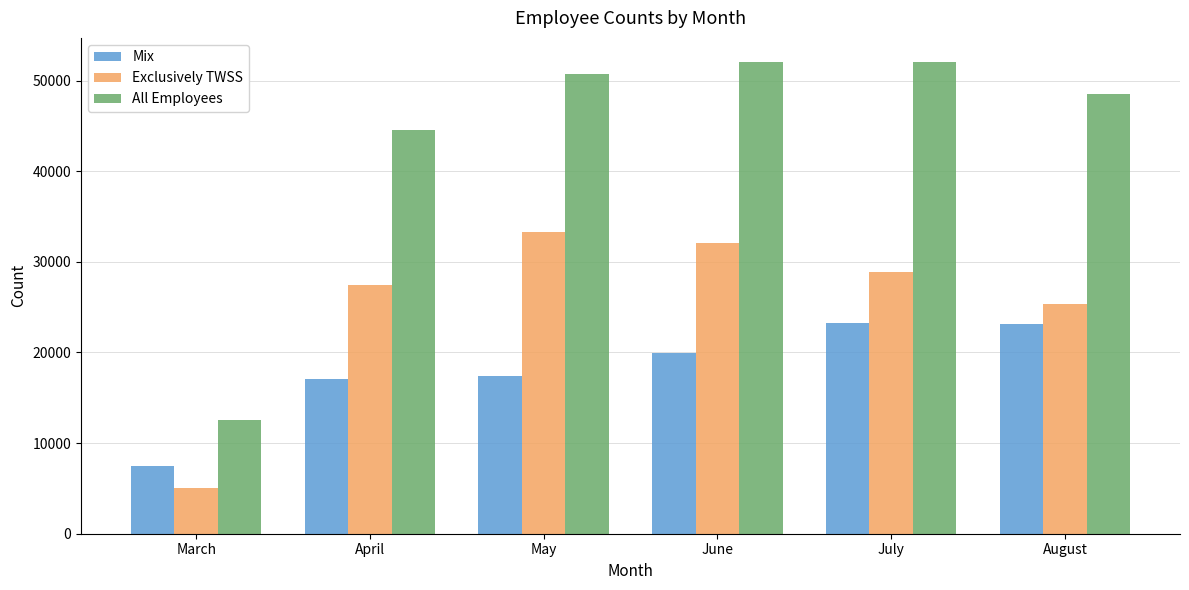

What is the smallest value displayed?

5000